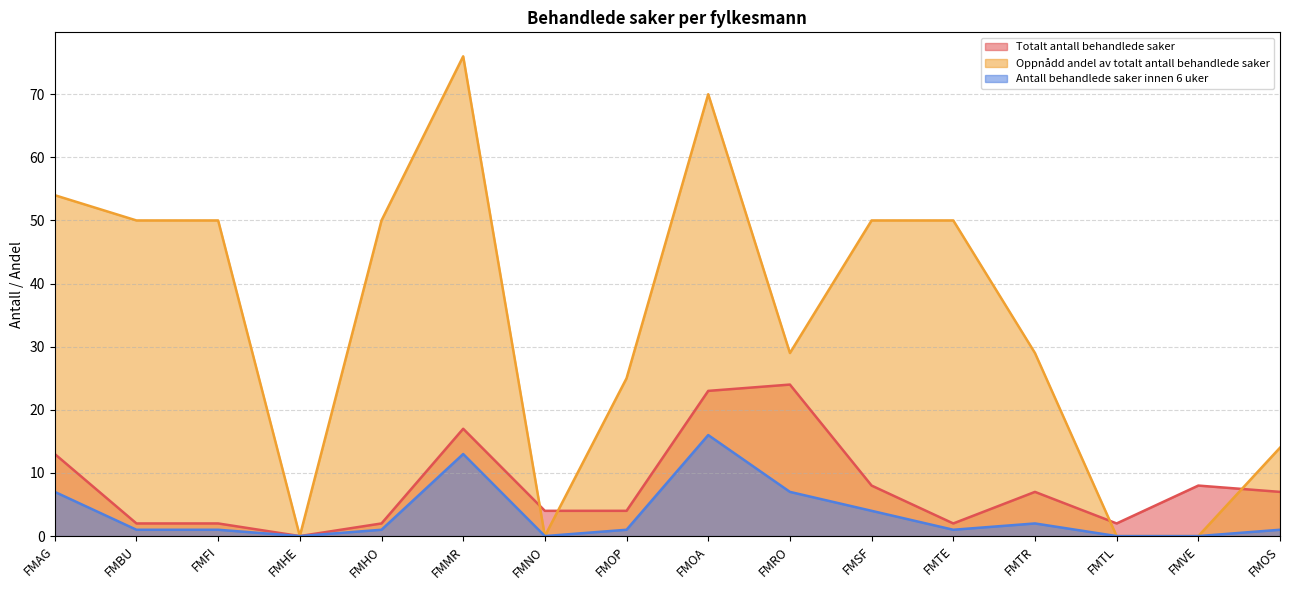

Where is the first local minimum for Oppnådd andel av totalt antall behandlede saker?

FMHE